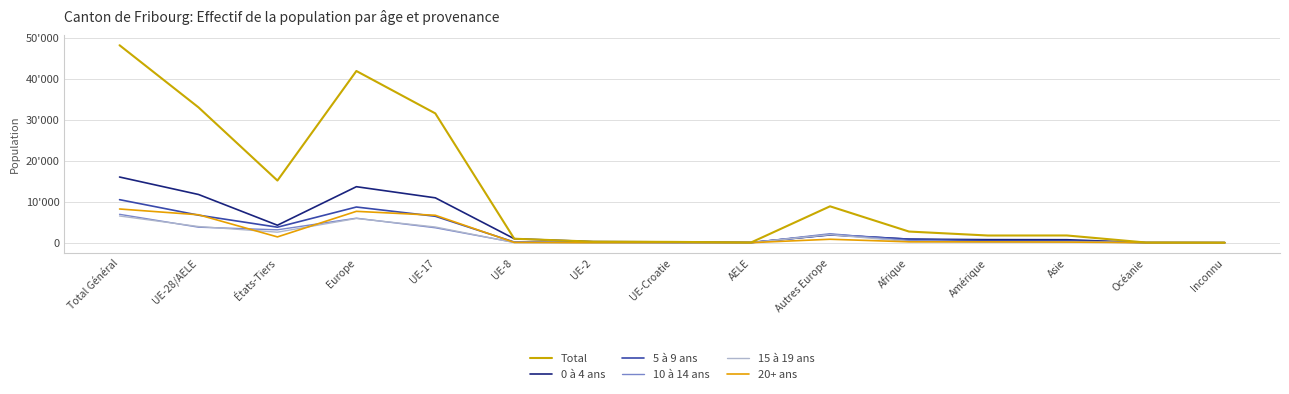

What is the total value across all series at États-Tiers?

30312